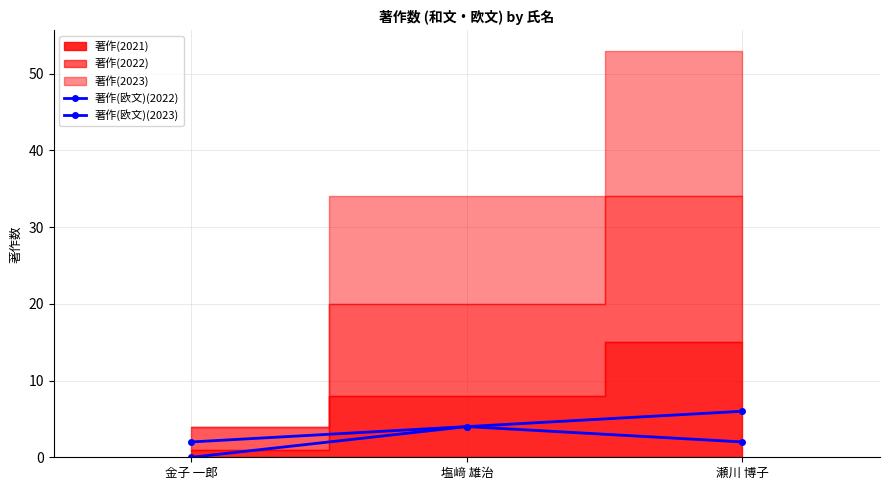

The 著作(欧文)(2022) series shows 6 at 塩﨑 雄治. True or false?

False